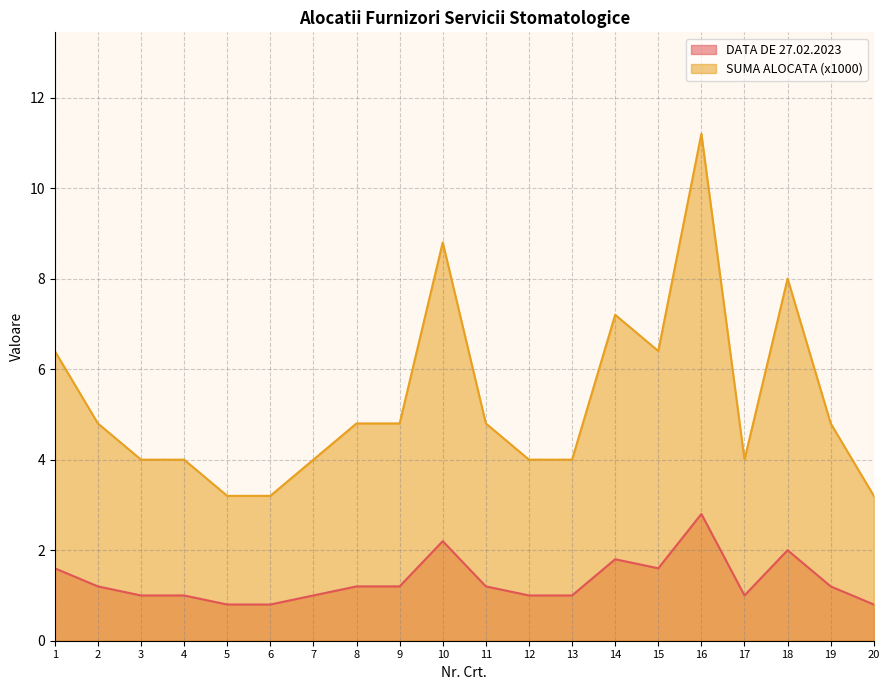

What is the difference between the DATA DE 27.02.2023 values at 15 and 2?

0.4